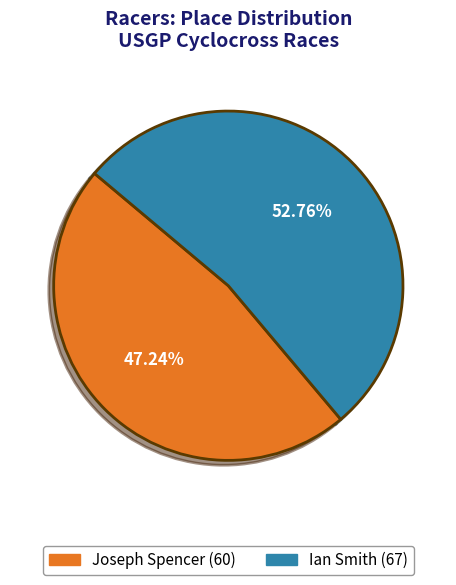

To the nearest percent, what percentage of the pie is Ian Smith?

53%